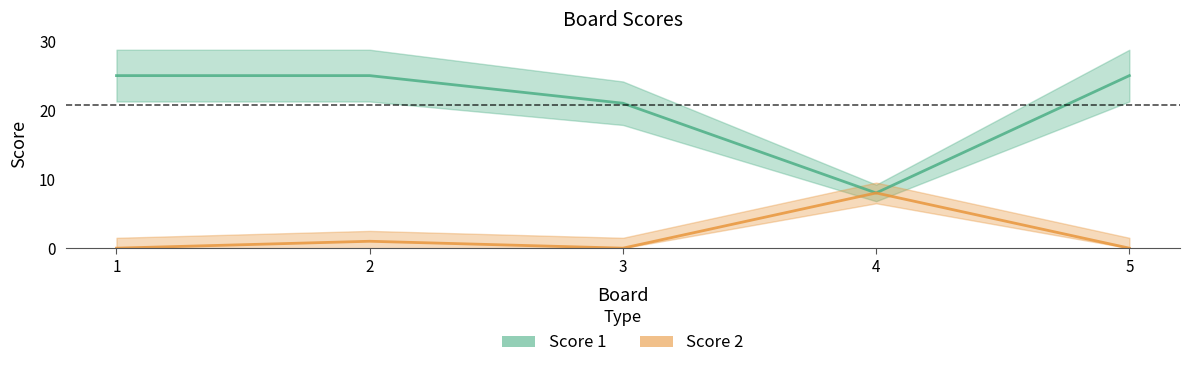

True or false: Score 2 and Score 1 cross at least once.

False